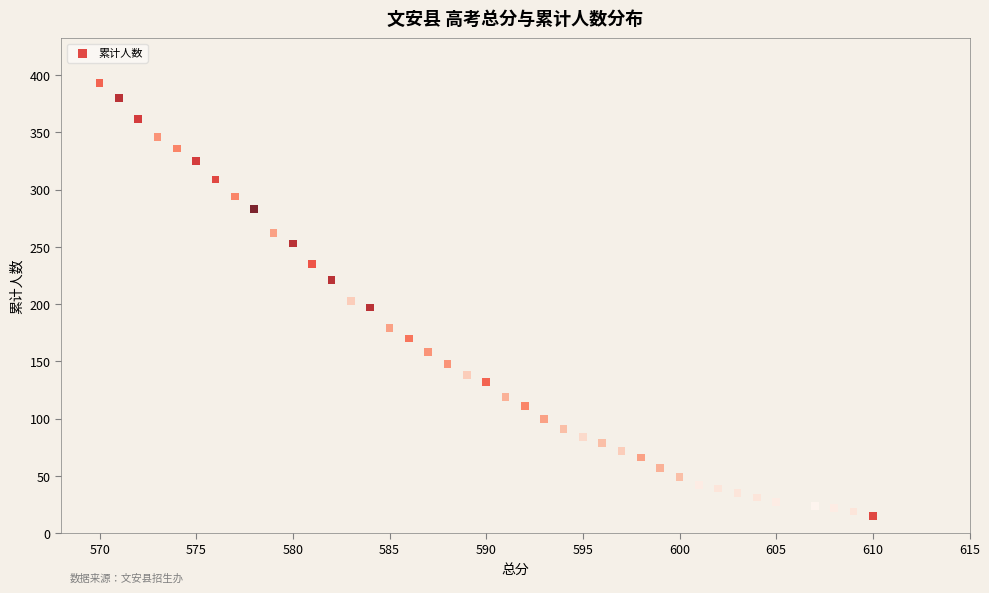

What is the range of X values (max minus min)?

40